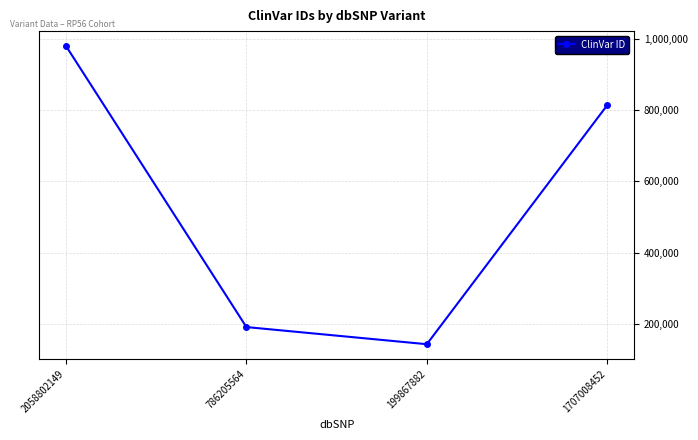

Which category has the lowest value across all series?

199867882